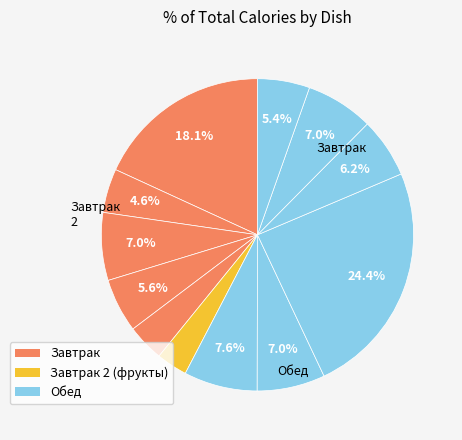

Is there a majority slice in this chart?

No